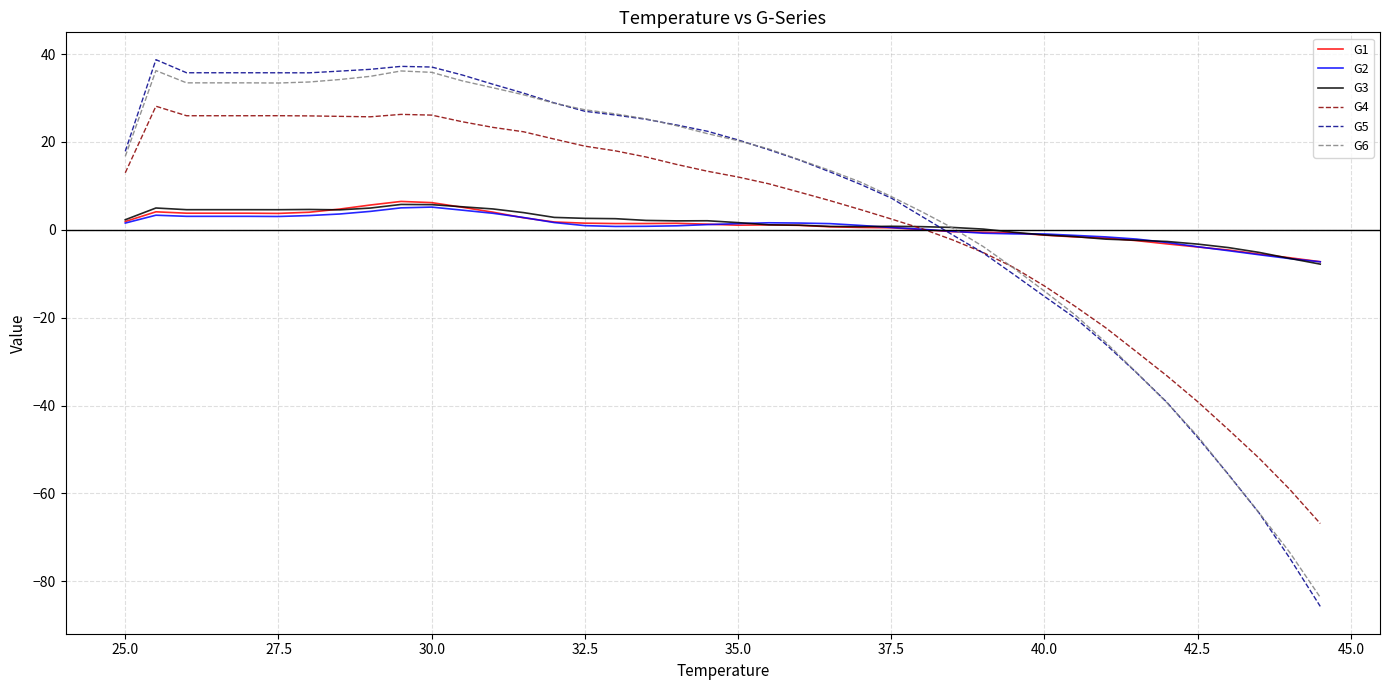

Does the chart have visible grid lines?

Yes